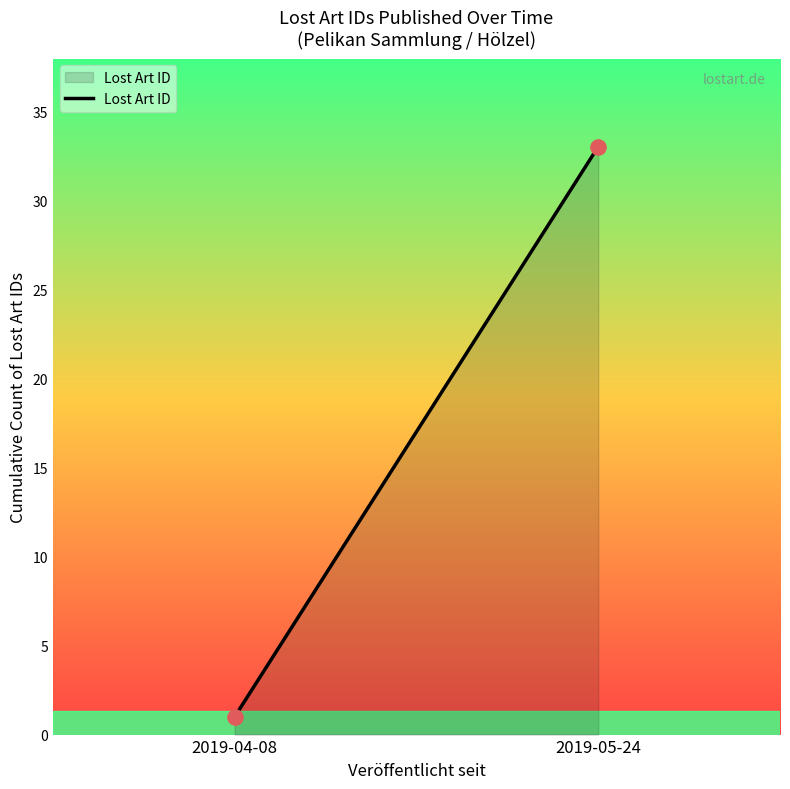

What is the average Y value?

17